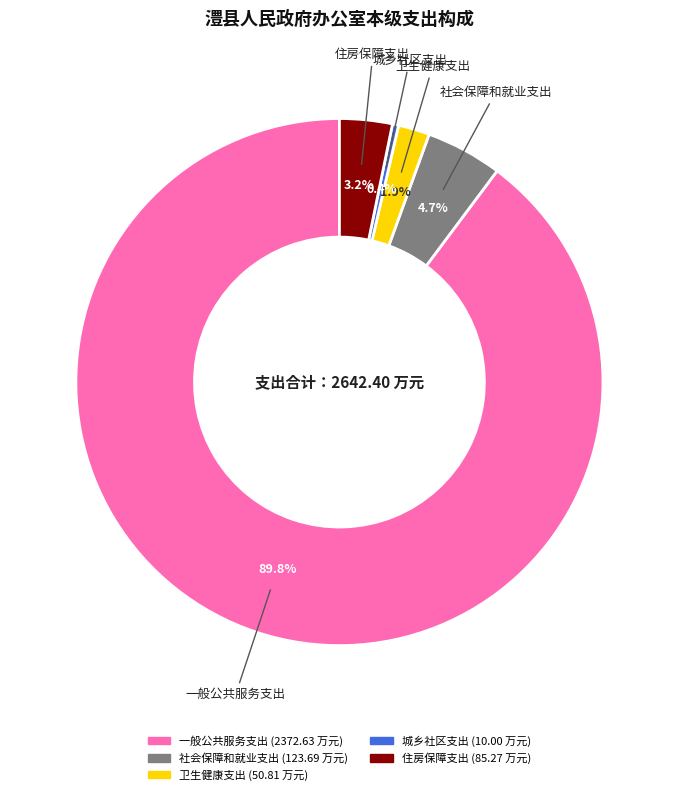

What is the majority slice?

一般公共服务支出